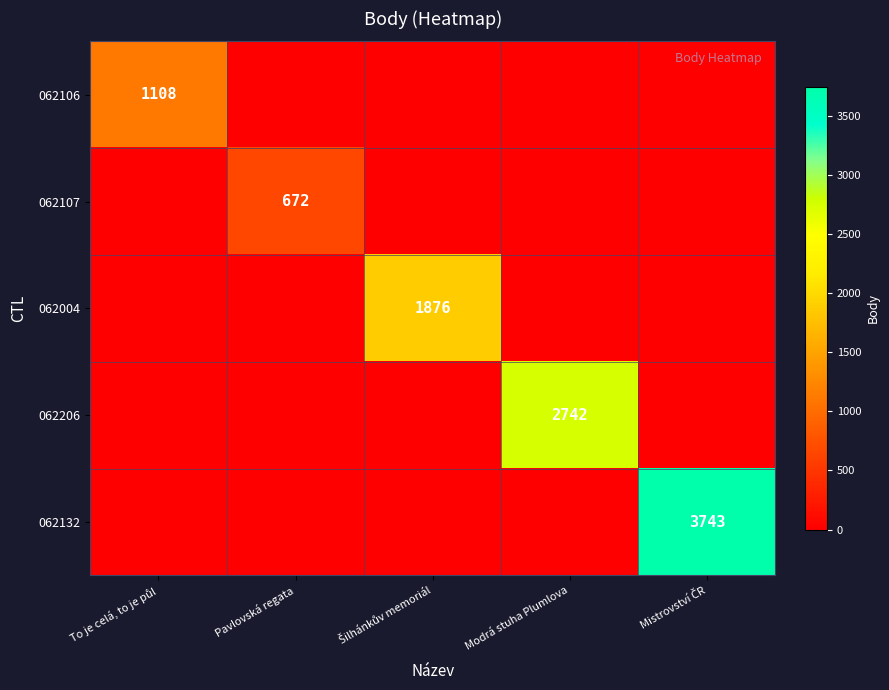

At Pavlovská regata, list the series in order from largest to smallest.

062107, 062106, 062004, 062206, 062132